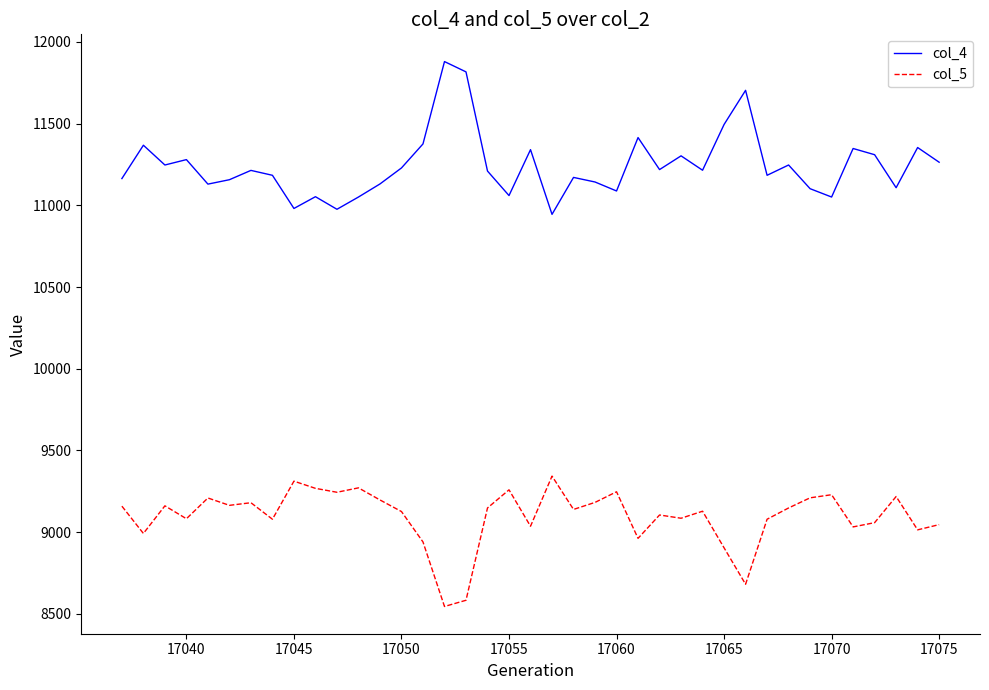

Rank the series by their maximum value, from highest to lowest.

col_4, col_5